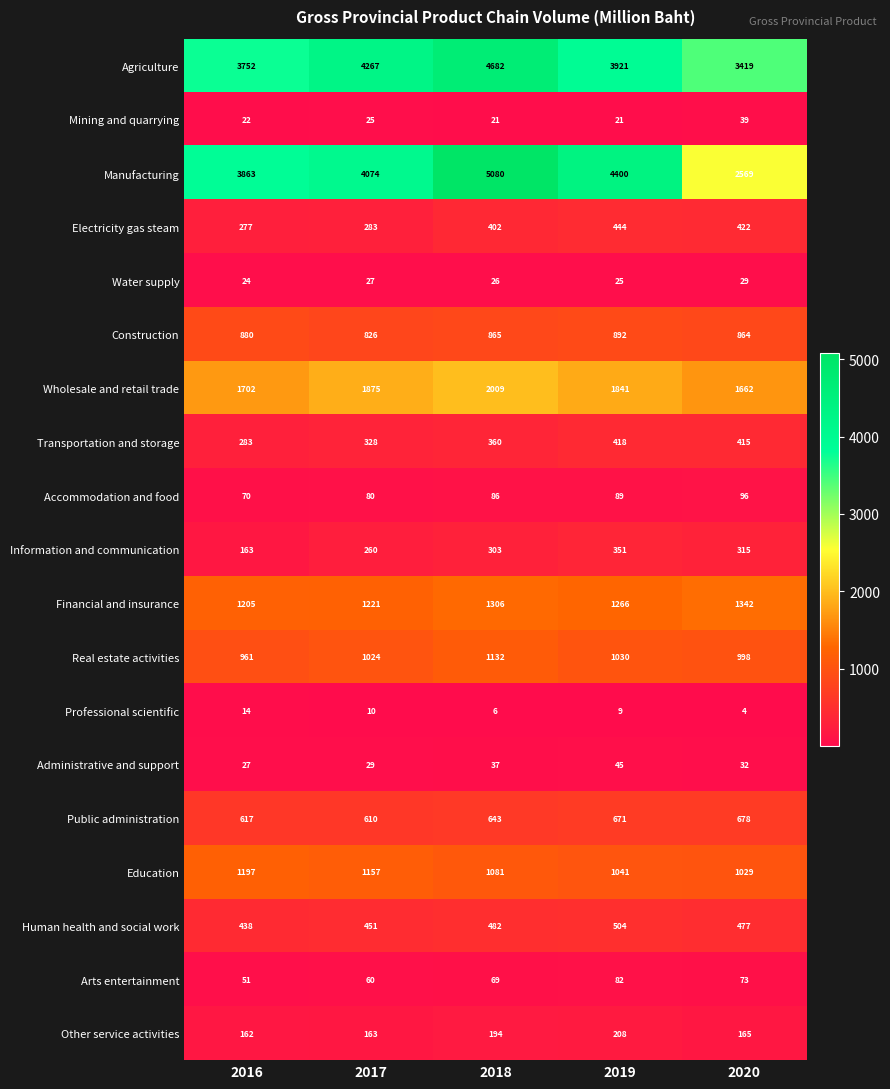

Which series changed the most between 2018 and 2020?

Manufacturing